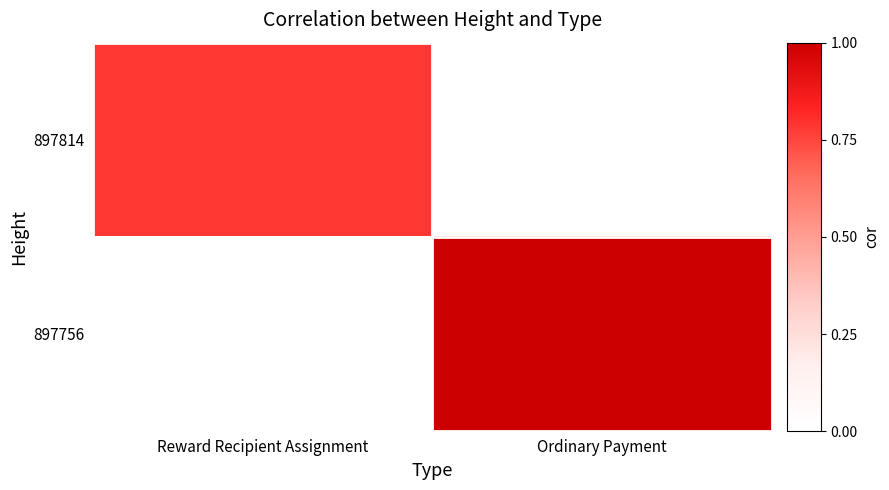

Which series has the widest spread of values?

897756